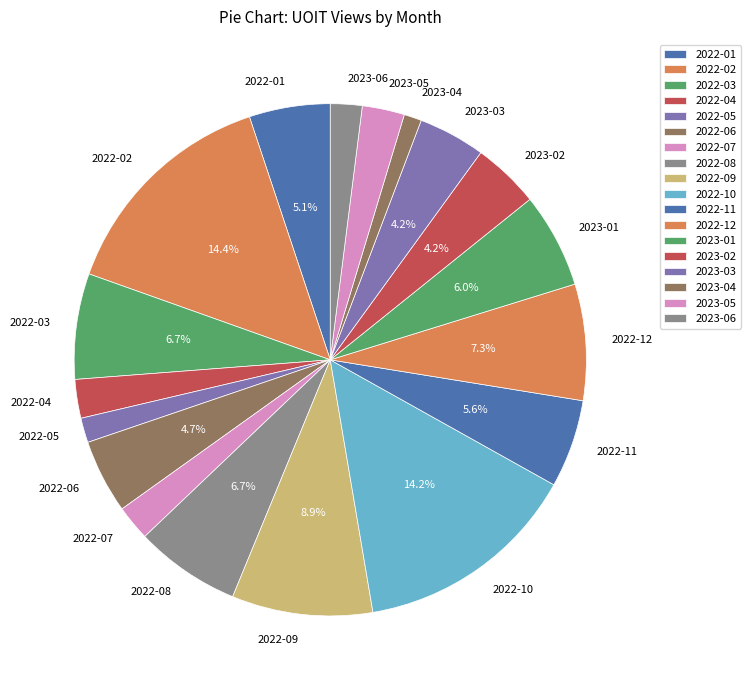

Does any single category account for the majority?

No